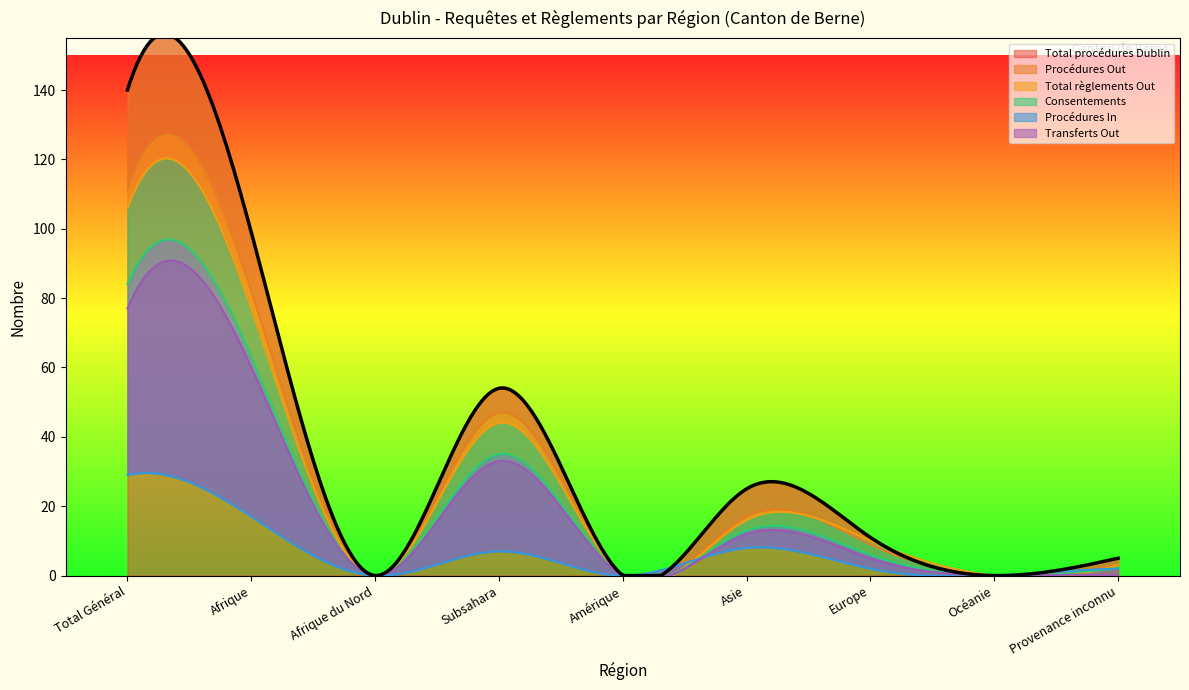

What value does the Total procédures Dublin series have at Provenance inconnu, to the nearest 5?

5